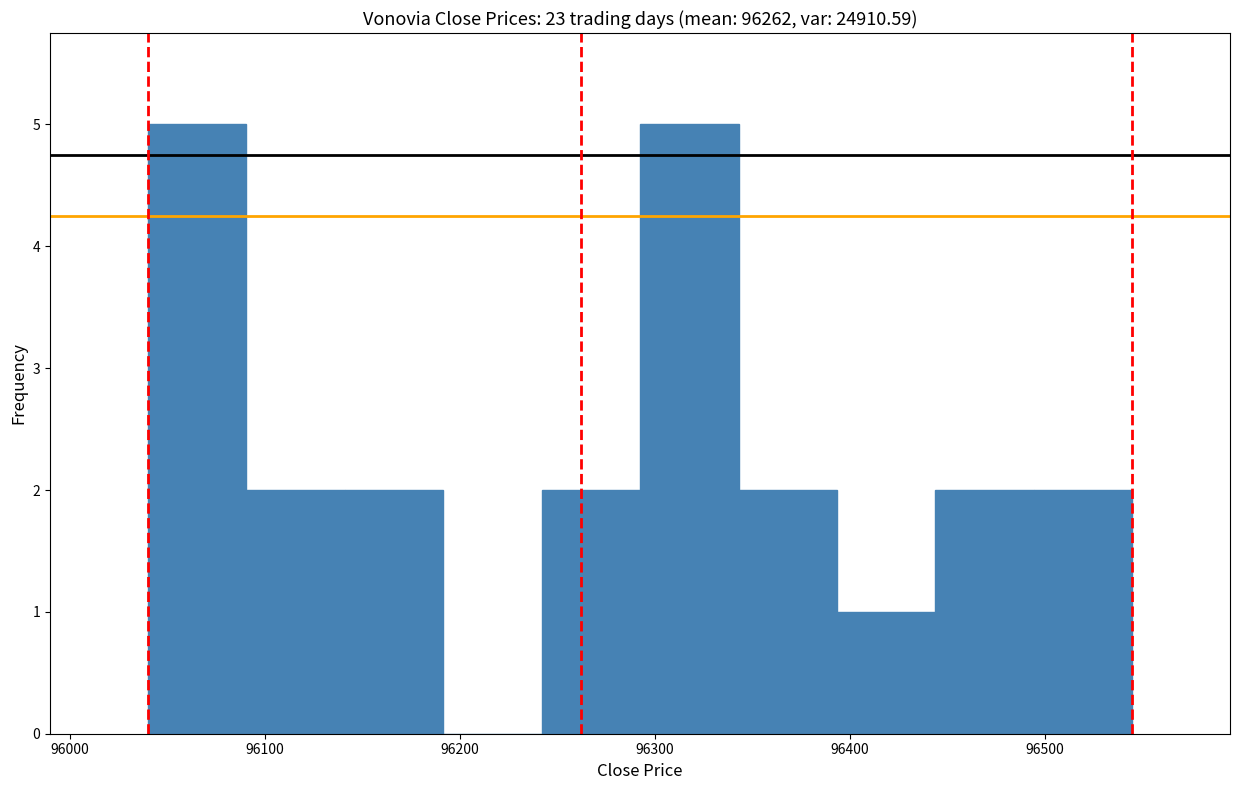

How tall is the bar that spans 96040 to 96090 on the x-axis? Neither the bar edges nor the heights are printed on the chart, so give them approximately, as read against the axes.

5